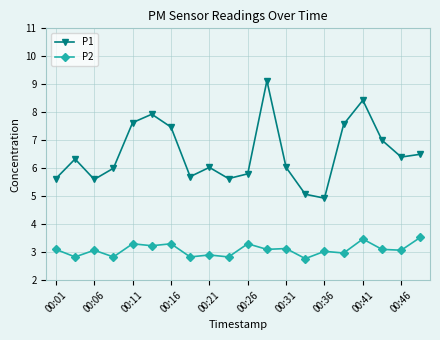

Count the number of categories in the chart.

20